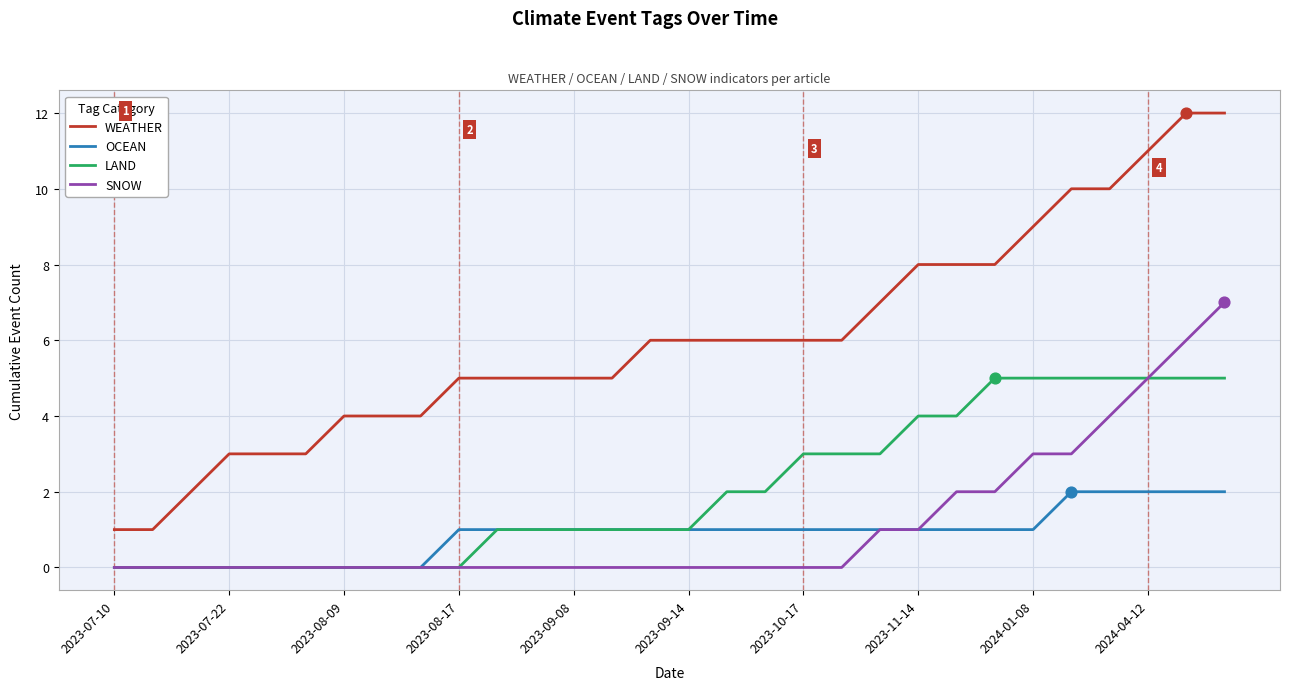

Which series has the largest range (max minus min)?

WEATHER